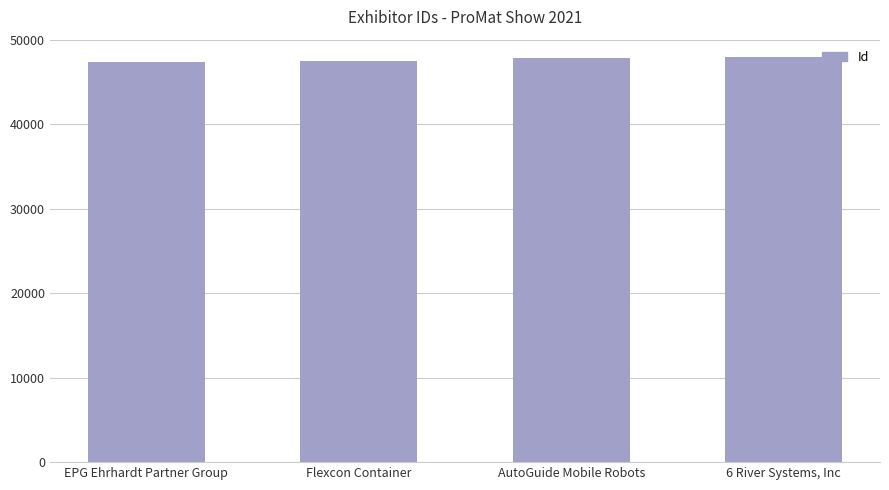

What value does the data have at EPG Ehrhardt Partner Group?

47371